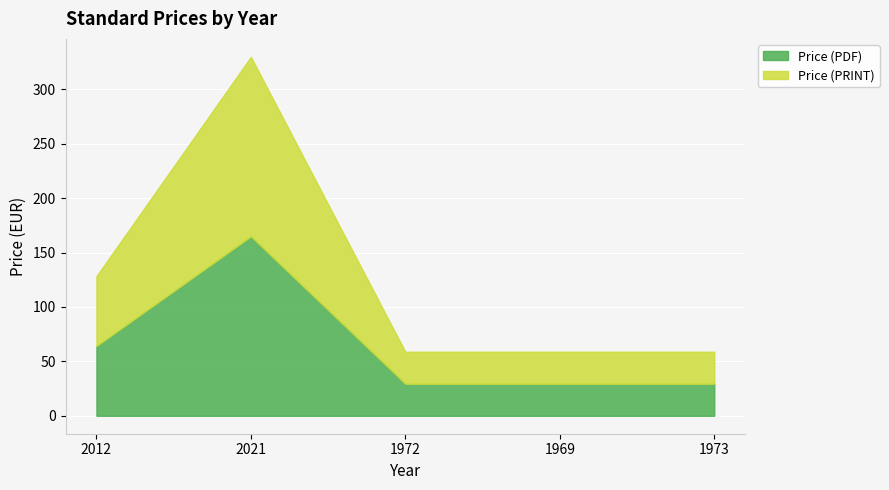

What is the minimum value for Price (PDF)?

29.4